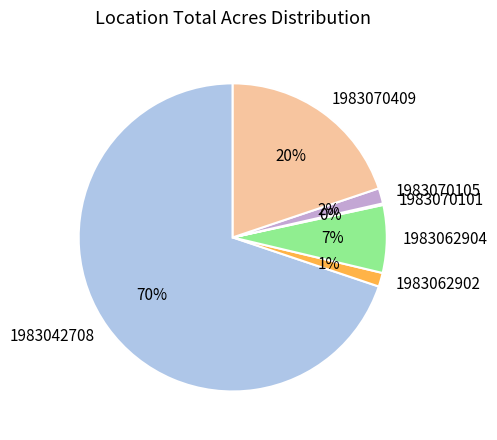

Which has a higher value, 1983070105 or 1983070409?

1983070409